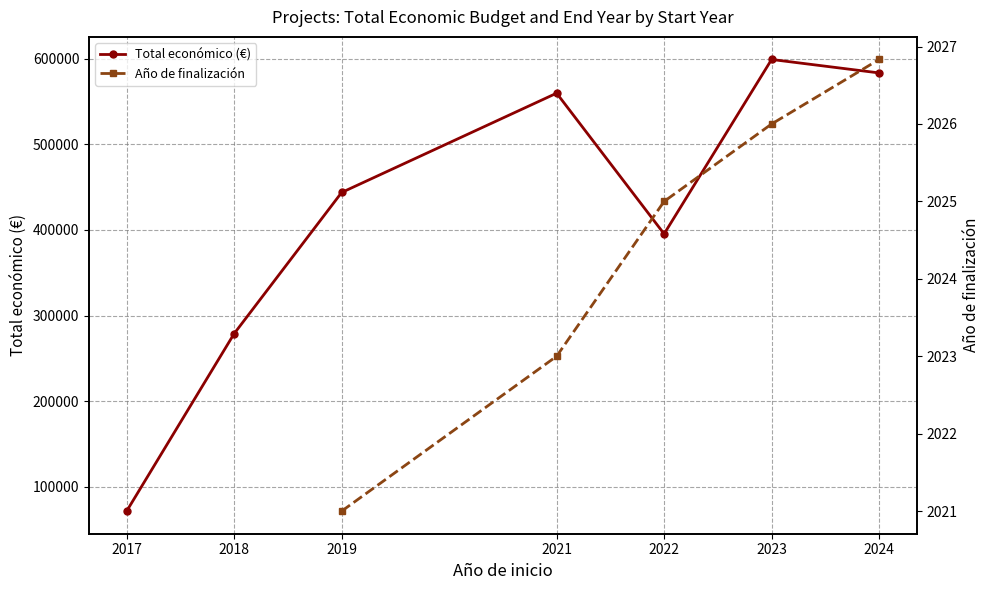

What are all the series names shown in the legend?

Total económico (€), Año de finalización